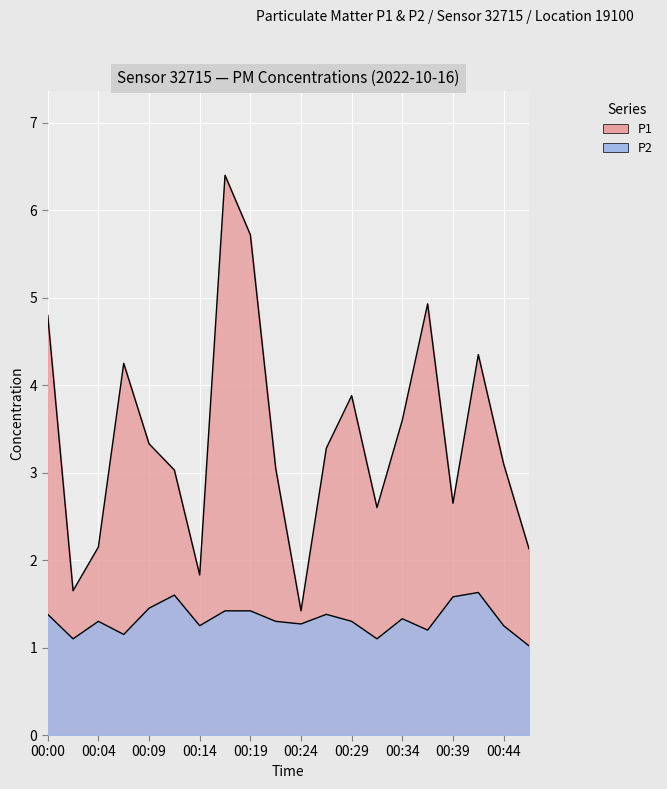

True or false: P2 and P1 intersect in this chart.

False